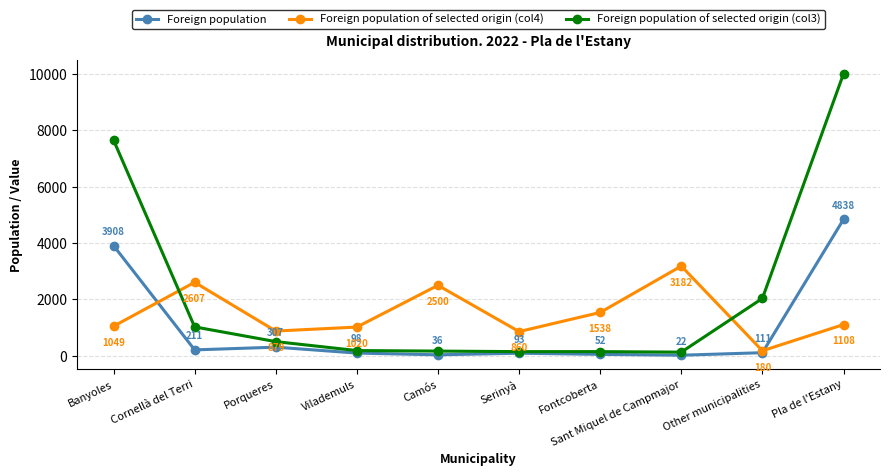

How many series are shown in this chart?

3